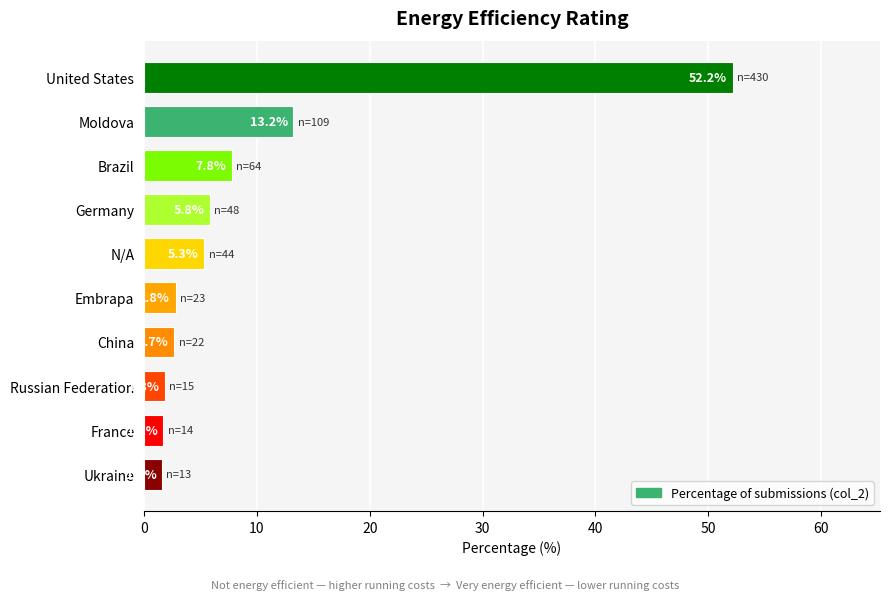

What is the label of the 10th bar from the top?

Ukraine